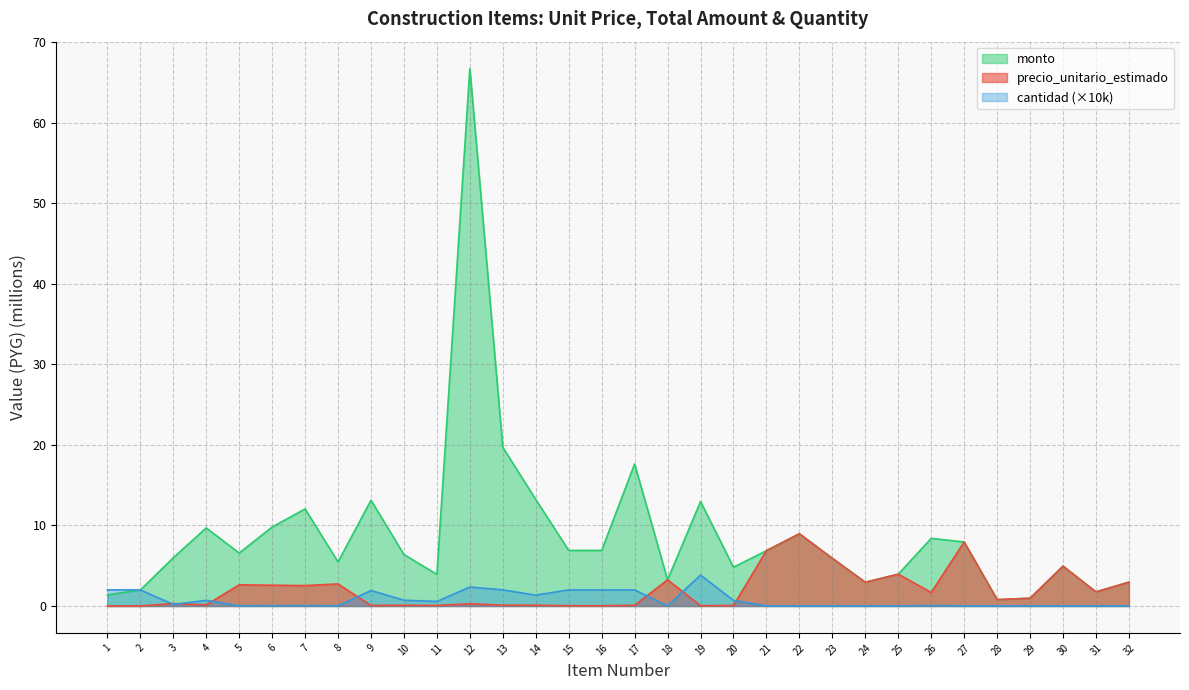

What is the approximate value of monto at 29?

1.0